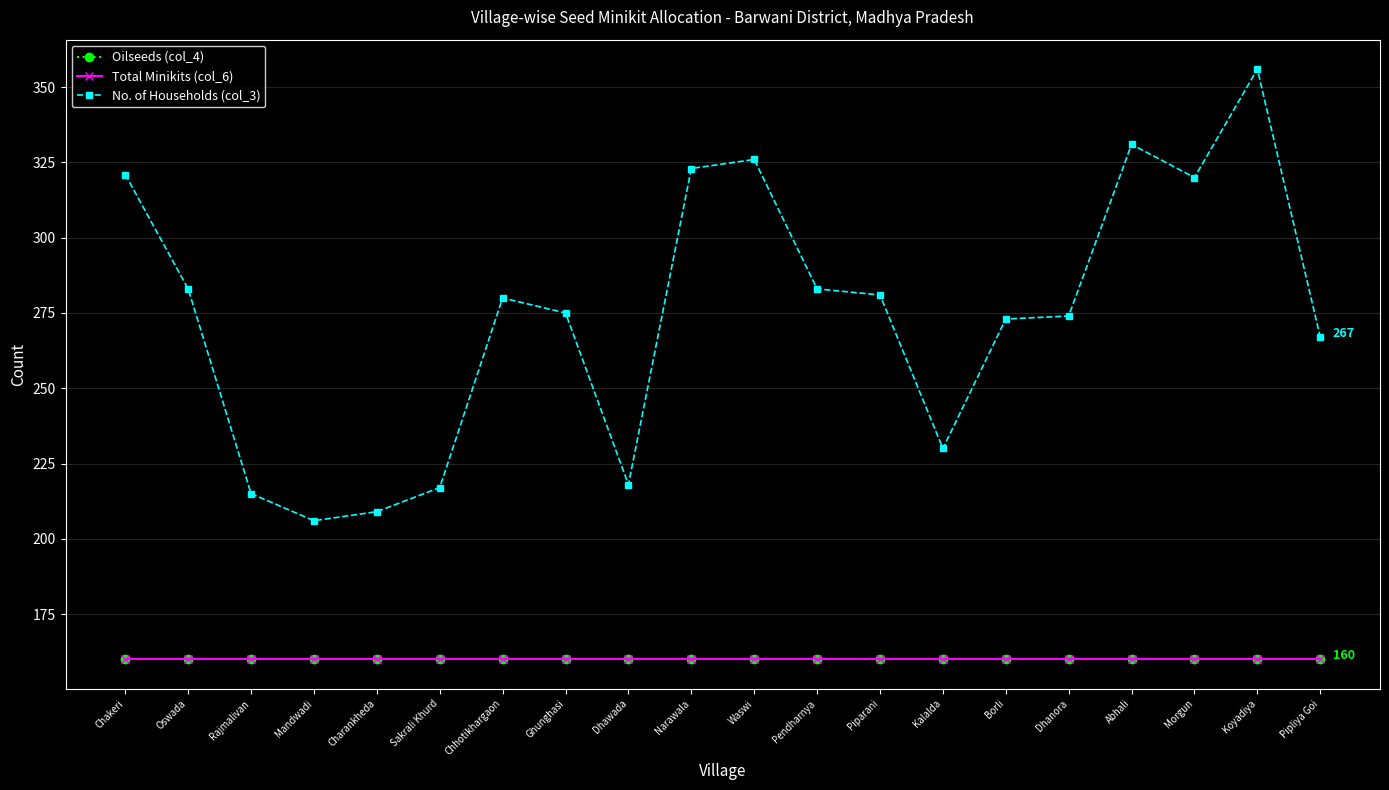

Does the chart have visible grid lines?

Yes